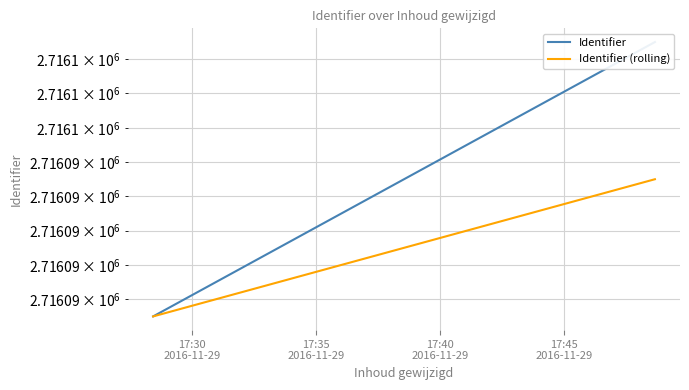

Rank the series by their maximum value, from lowest to highest.

Identifier (rolling), Identifier